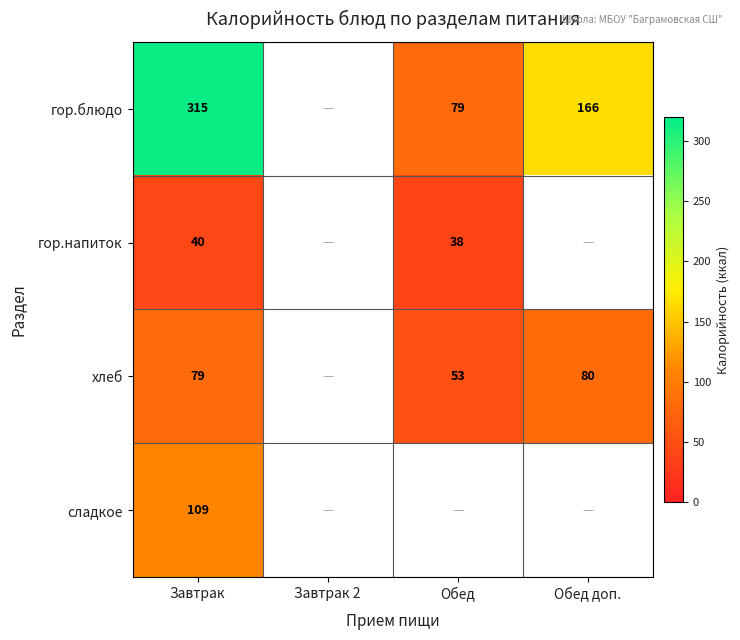

Is it true that гор.напиток equals 40 at Завтрак?

True